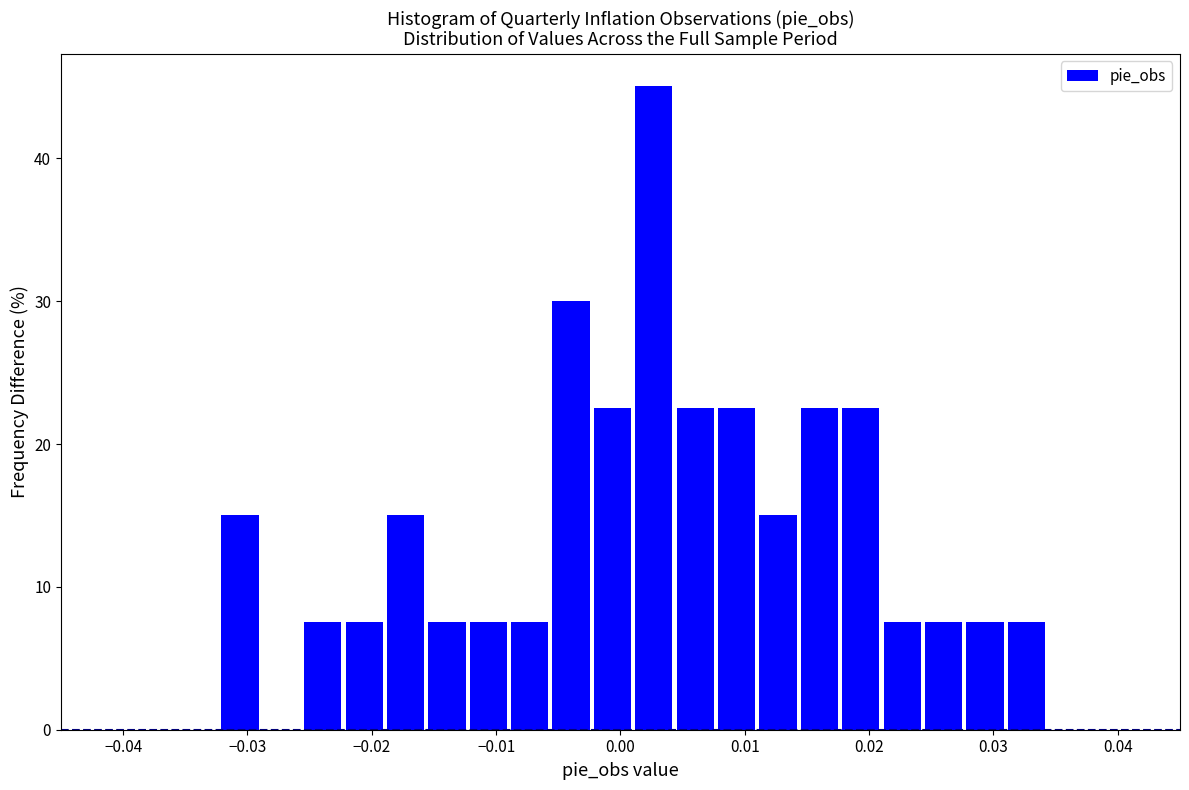

Around what value on the x-axis is the tallest bar? Give the approximate position of its centre, as read against the axis.

0.003